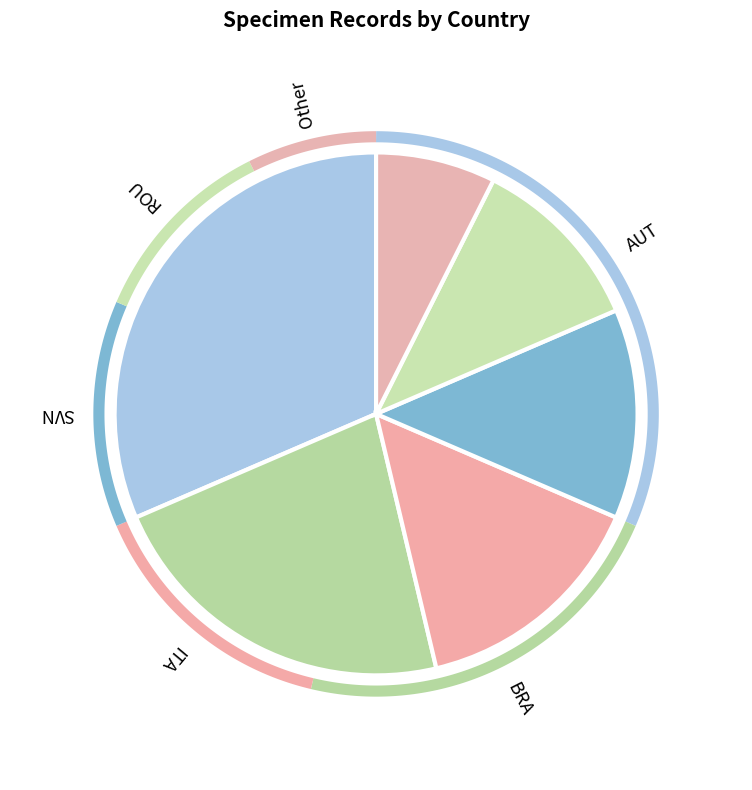

True or false: SVN accounts for 13% of the total.

True